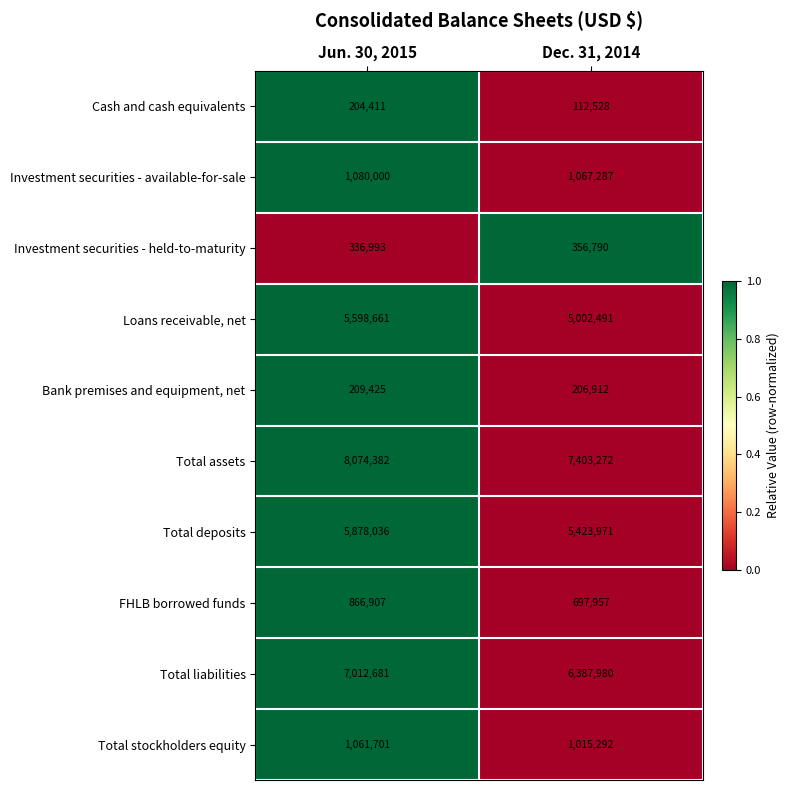

The Total liabilities series shows 2353385 at Jun. 30, 2015. True or false?

False